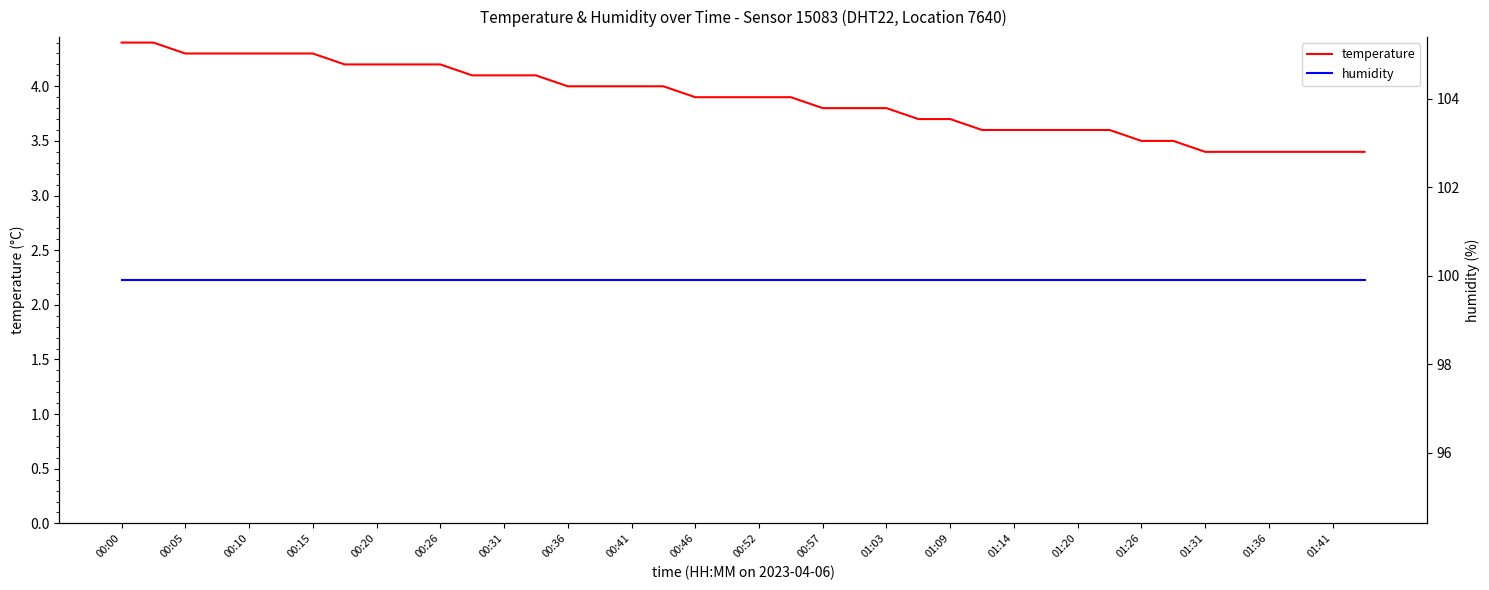

What is the difference between the maximum and minimum values in the temperature series?

1.0